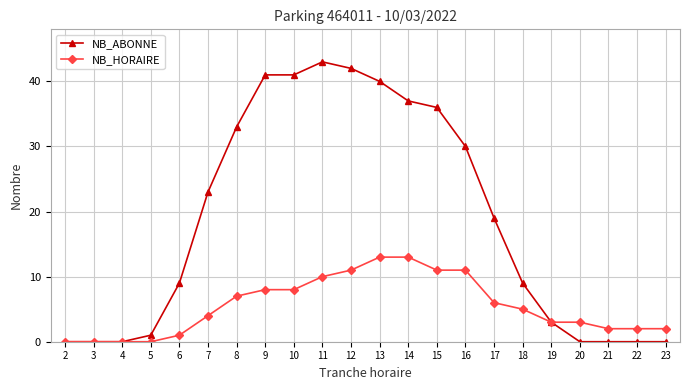

What is the total value across all series at 23?

2